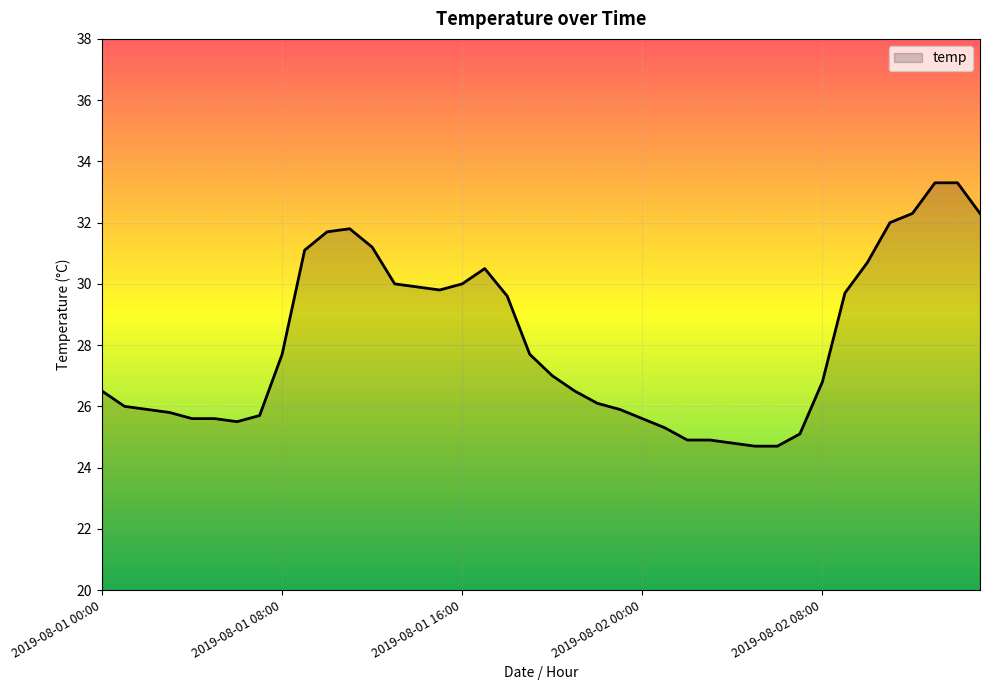

What is the difference between the maximum and minimum values?

8.6